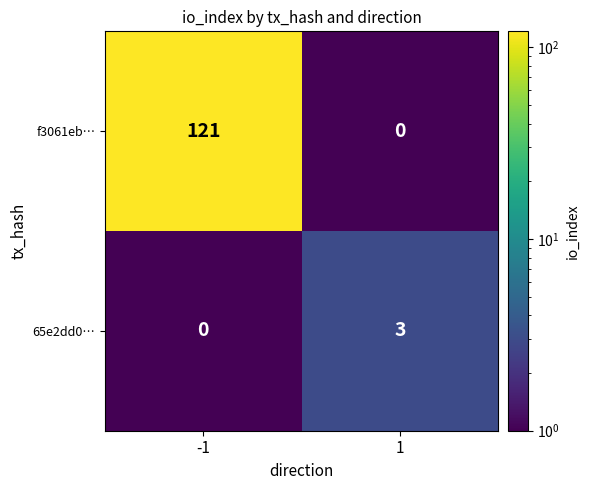

Which series changed the most between -1 and 1?

f3061eb…